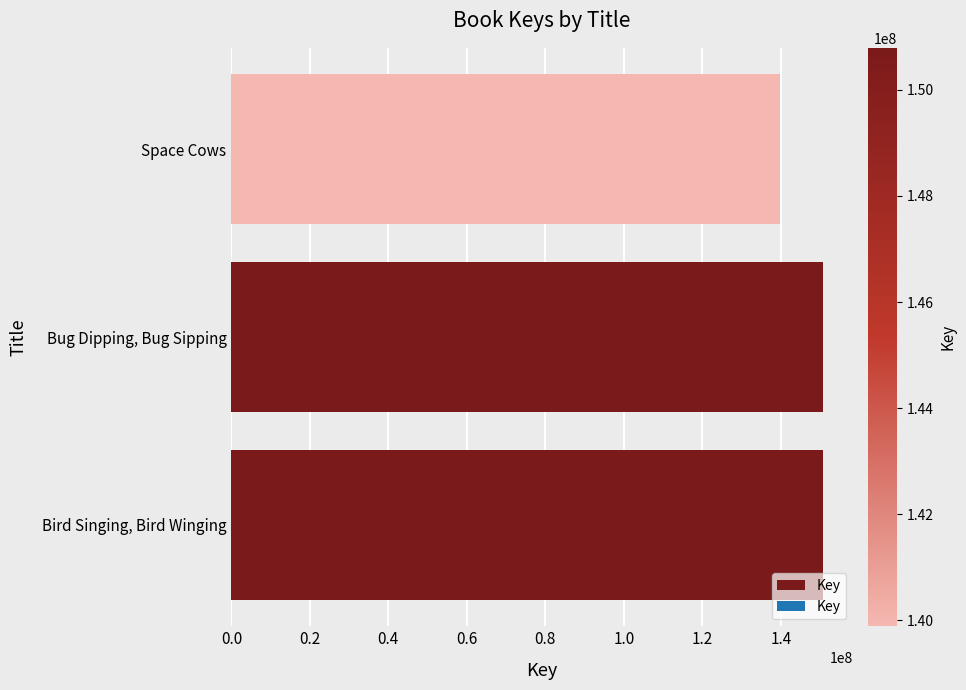

What is the maximum value shown in the chart?

150794524